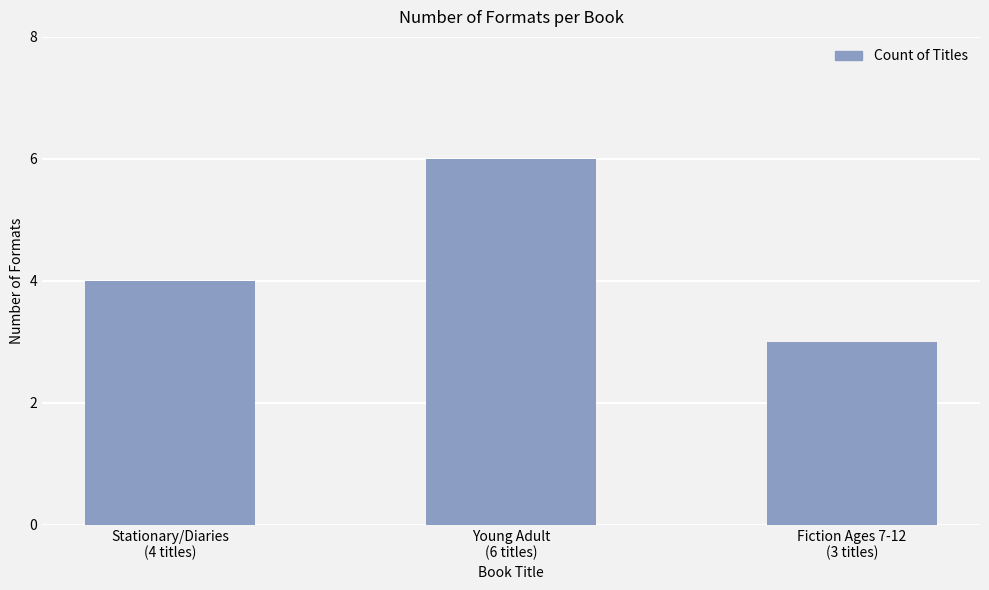

What is the average value?

4